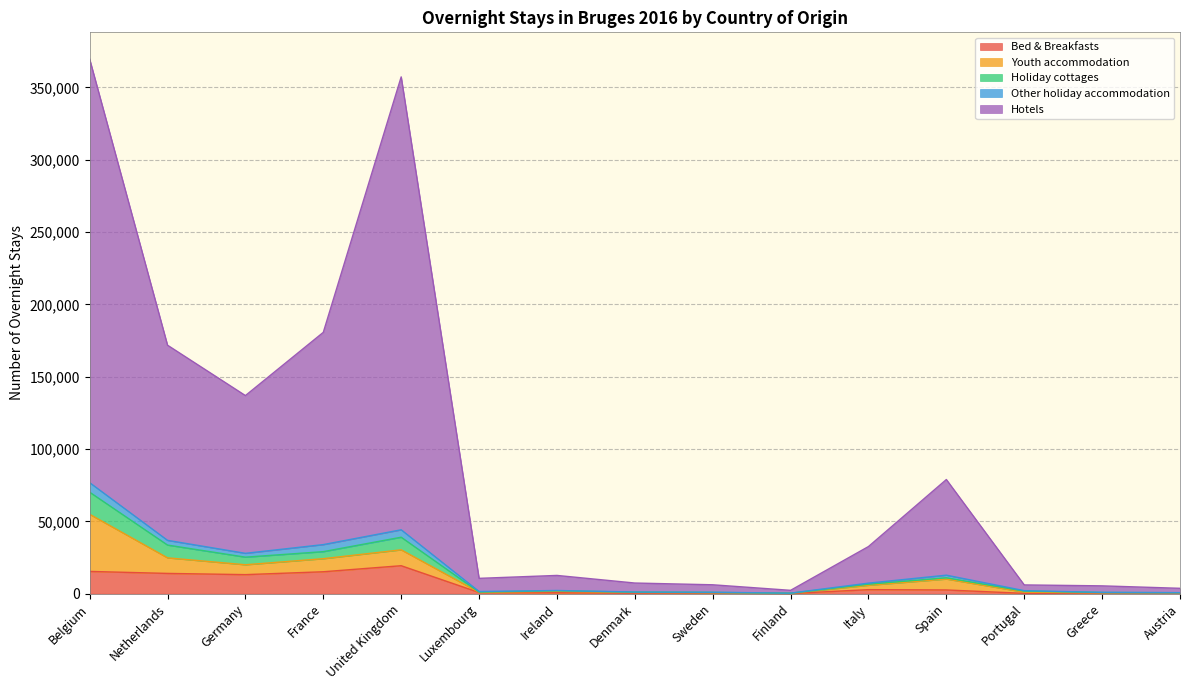

How many values in the Holiday cottages series are below 1990?

7